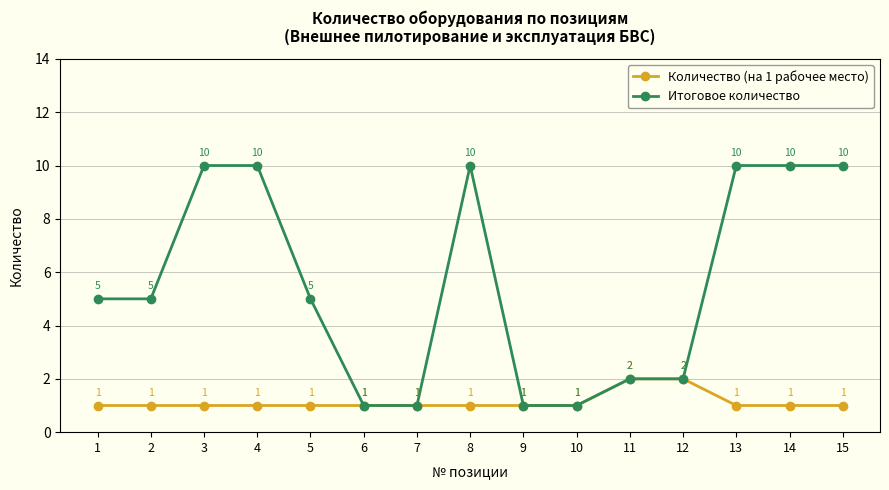

True or false: Количество (на 1 рабочее место) has more than 2 interior local peaks.

False